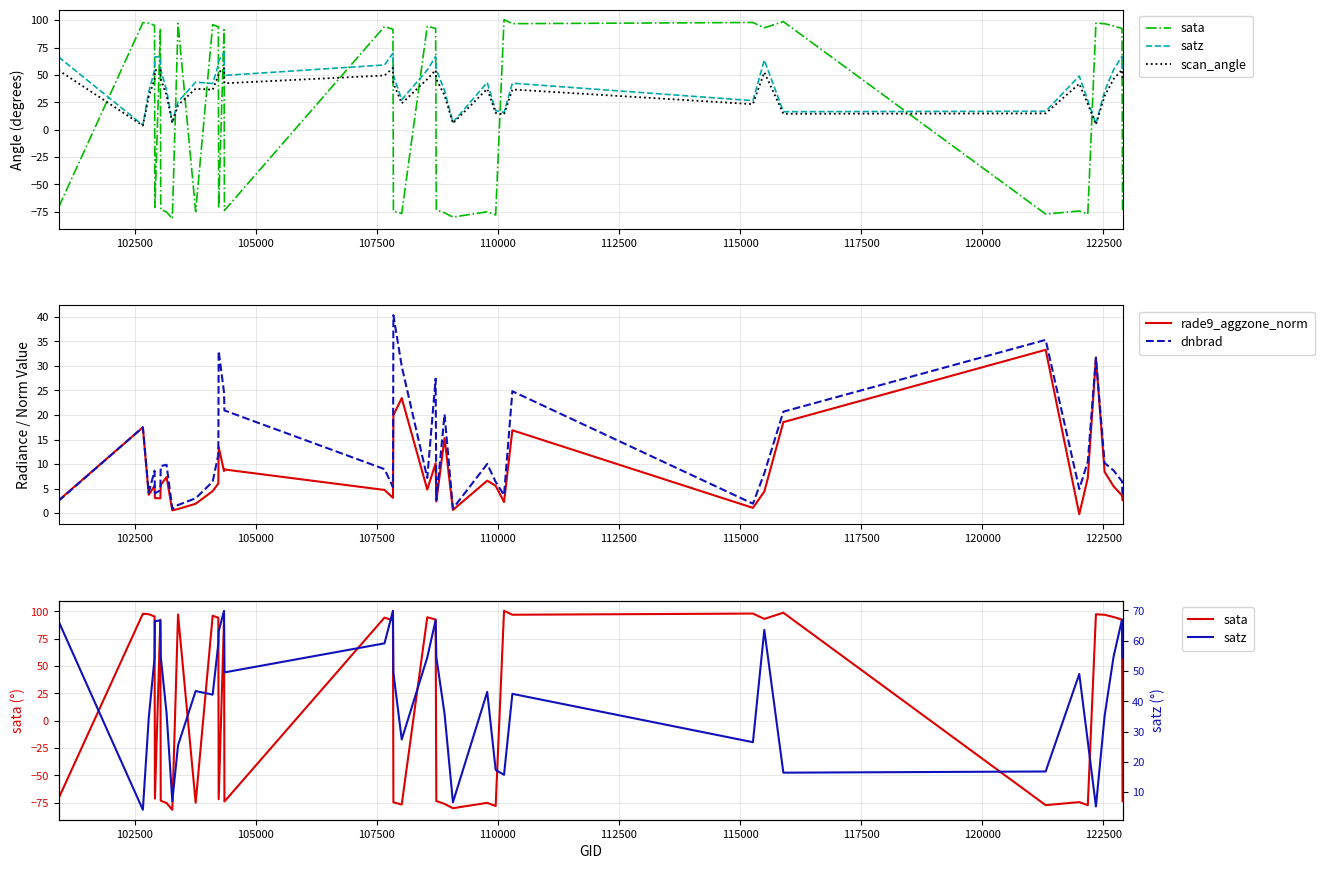

What is the maximum value for dnbrad?

40.3